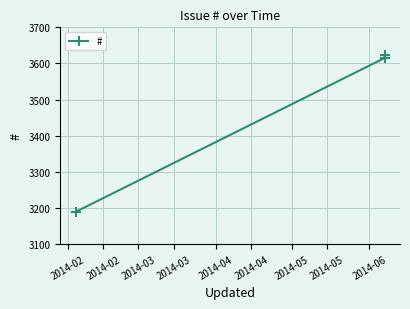

Reading left to right, extract all data points from this chart.

3189	3615	3623